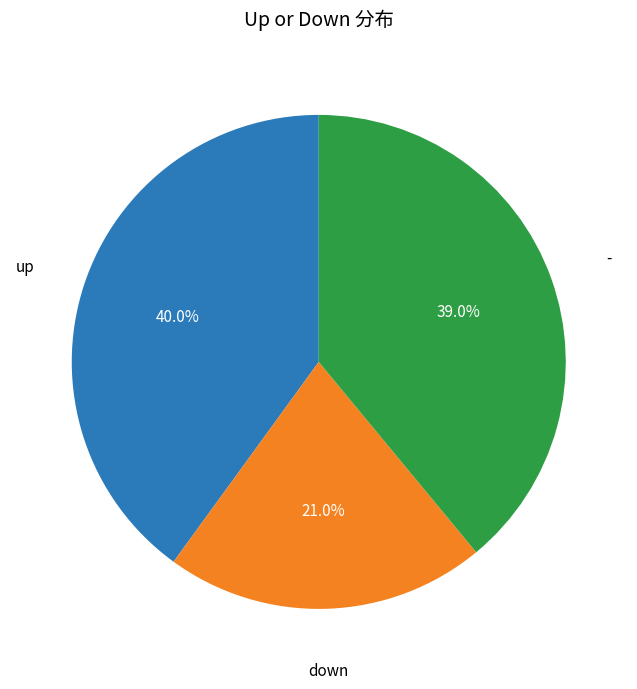

To the nearest percent, what is the difference between the - and down slice percentages?

18%